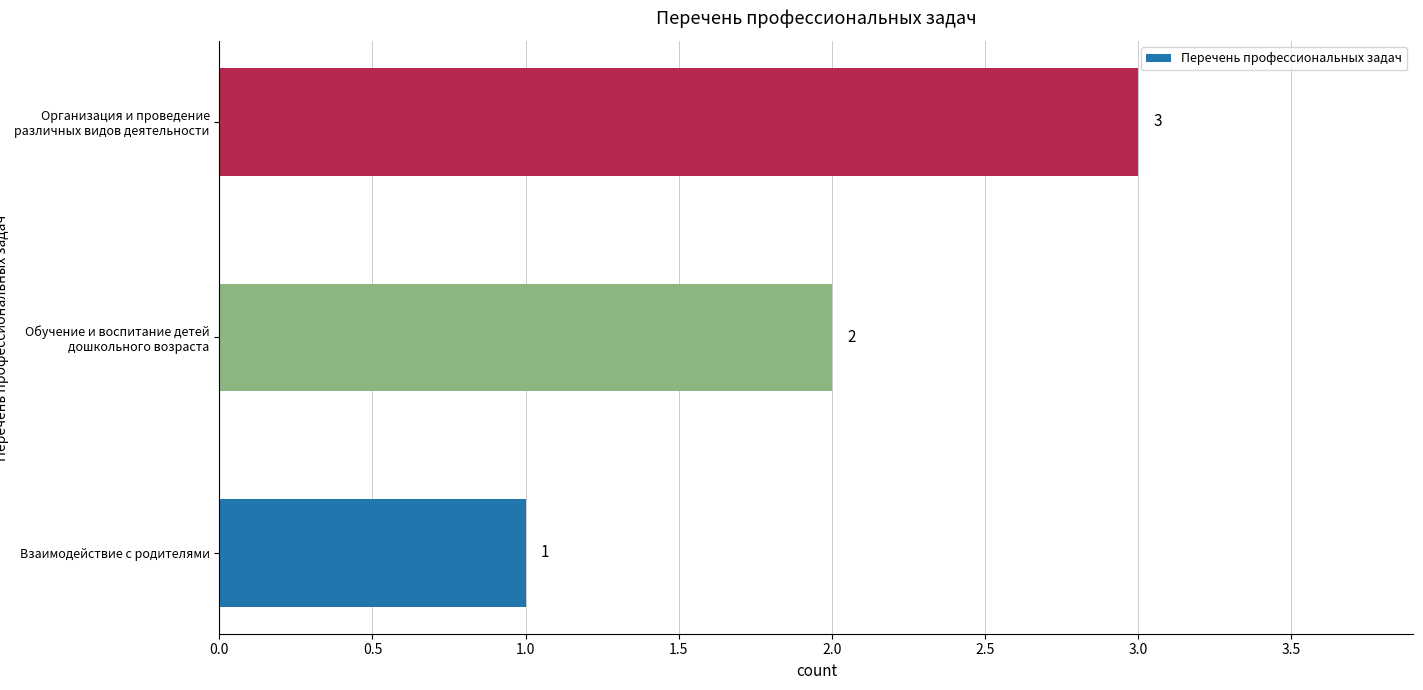

Rank the categories by value from lowest to highest.

Взаимодействие с родителями, Обучение и воспитание детей дошкольного возраста, Организация и проведение различных видов деятельности